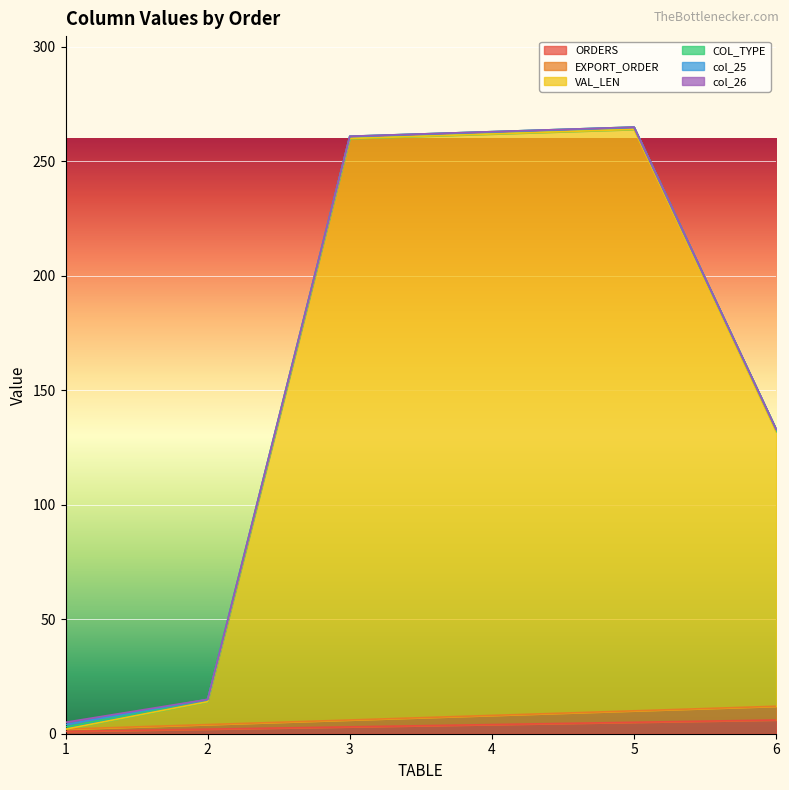

What is the sum of the VAL_LEN values at 6 and 4?

396